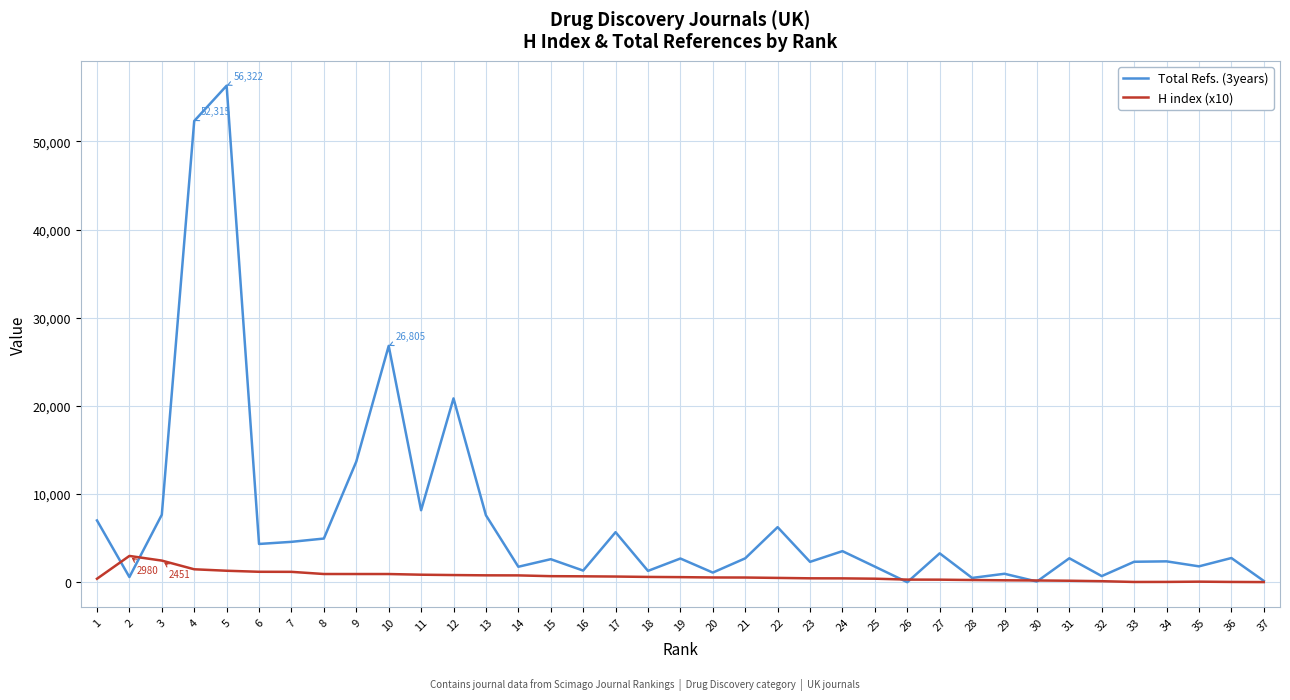

Is this an area chart (filled region under the line)?

No